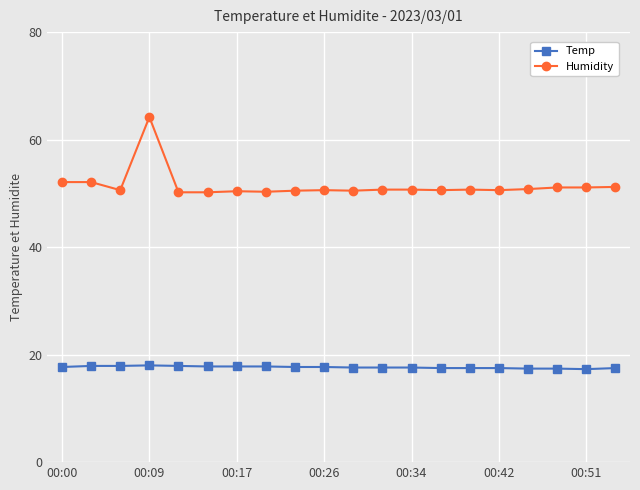

Which series has the largest total across all categories?

Humidity